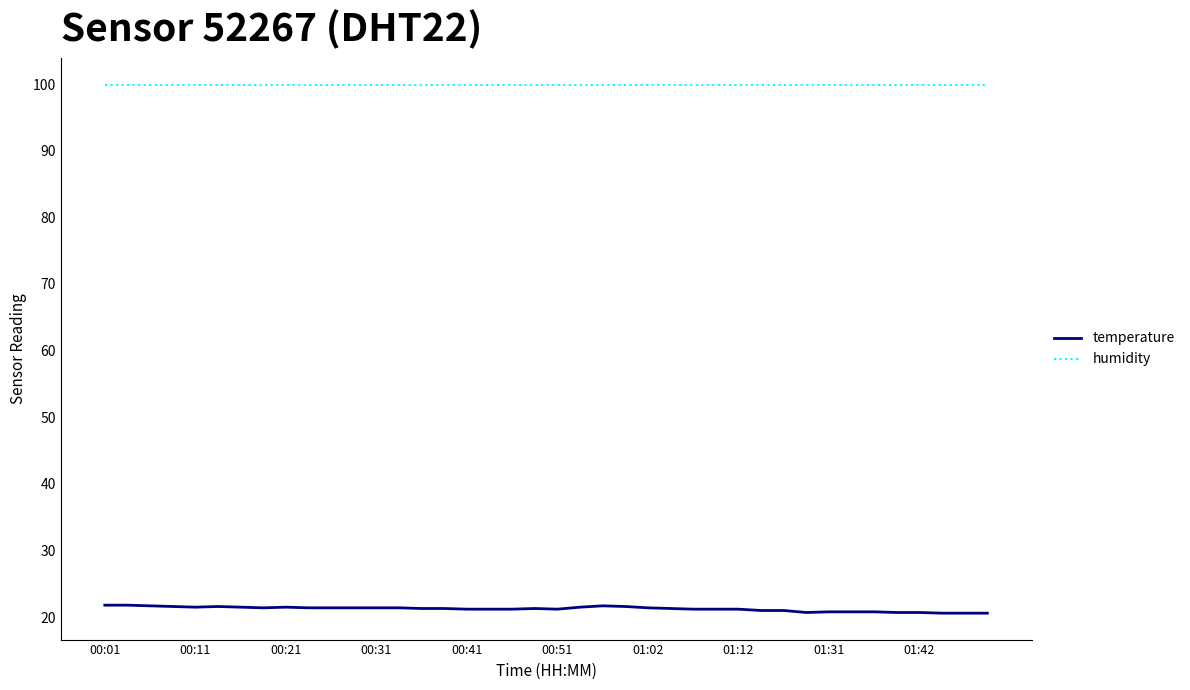

True or false: humidity and temperature cross at least once.

False